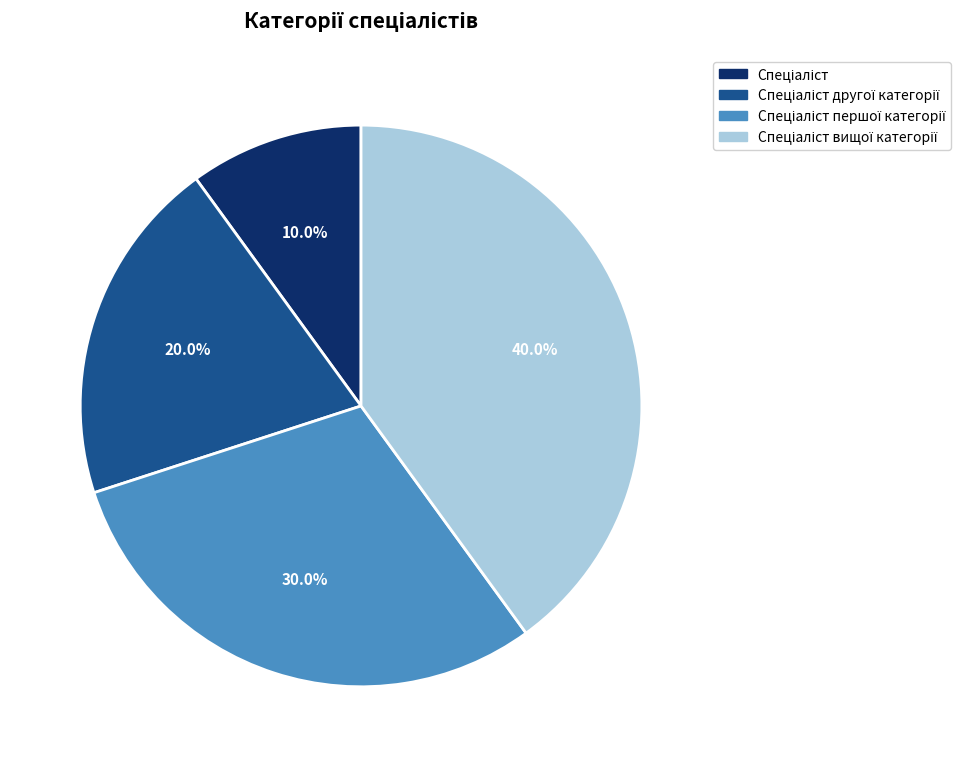

Is there a majority slice in this chart?

No